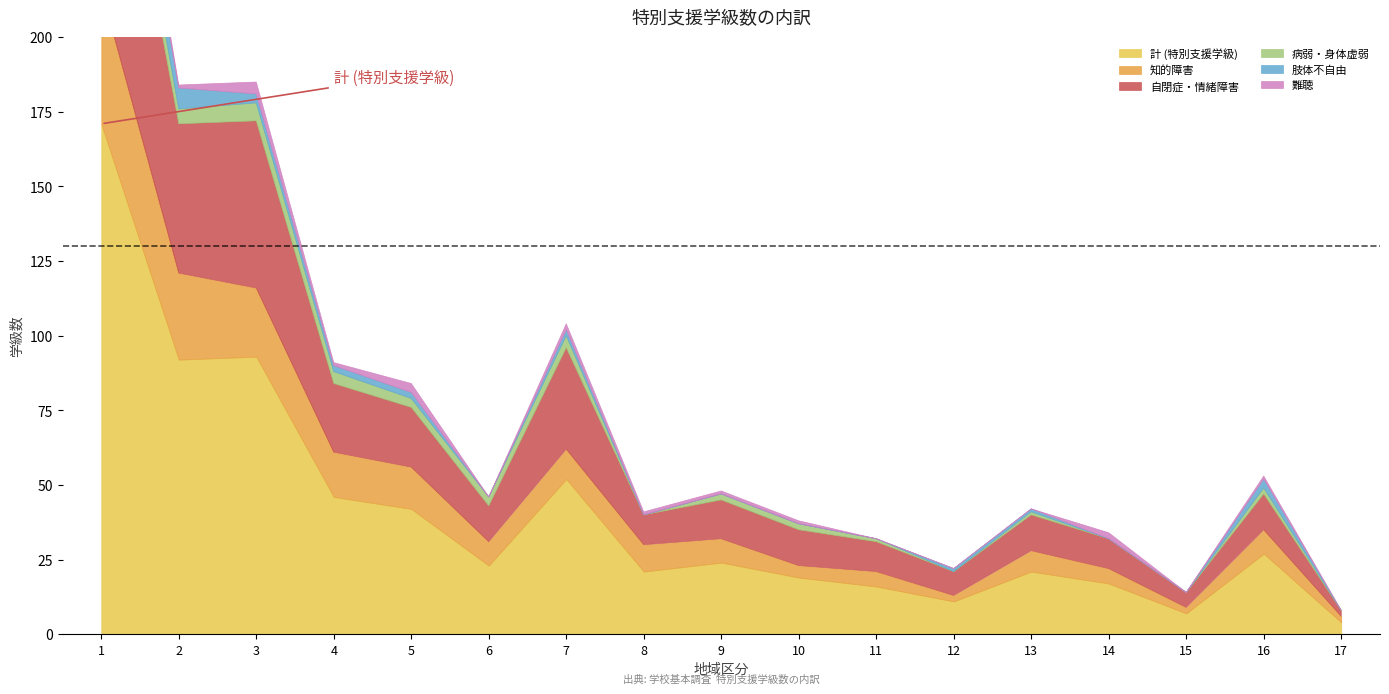

What is the sum of all 計 (特別支援学級) values?

686